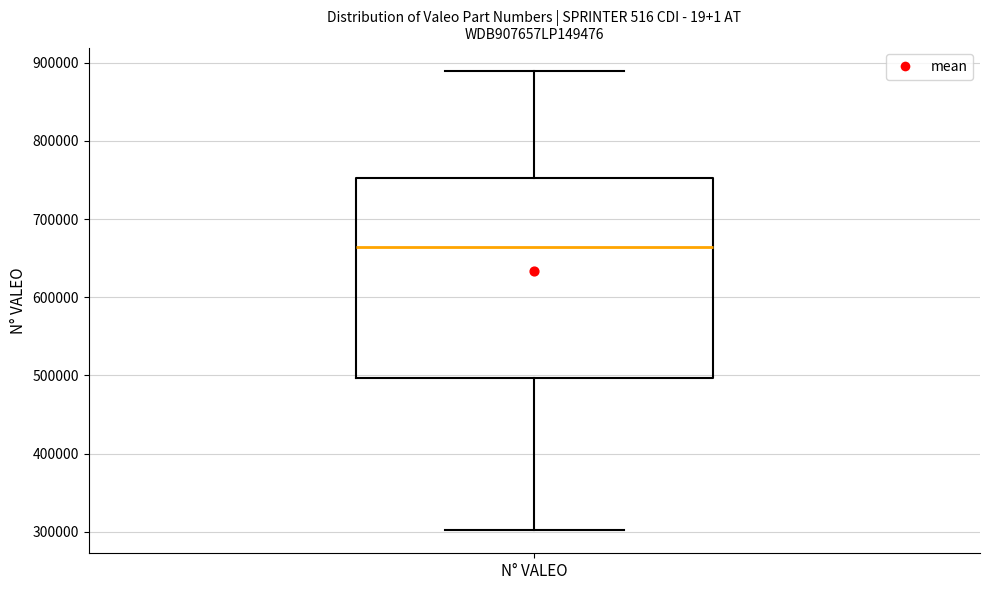

Read this box plot against the y-axis: the position of the median line, the range covered by the box, and the ends of both whiskers. The values are not printed on the chart, so give them approximately, as read against the axis.

median 660000, box 500000 to 750000, whiskers 300000 to 890000